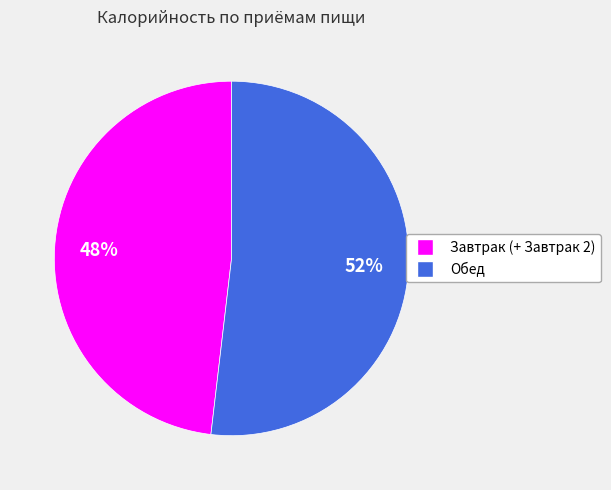

True or false: Завтрак (+ Завтрак 2) accounts for 54% of the total.

False